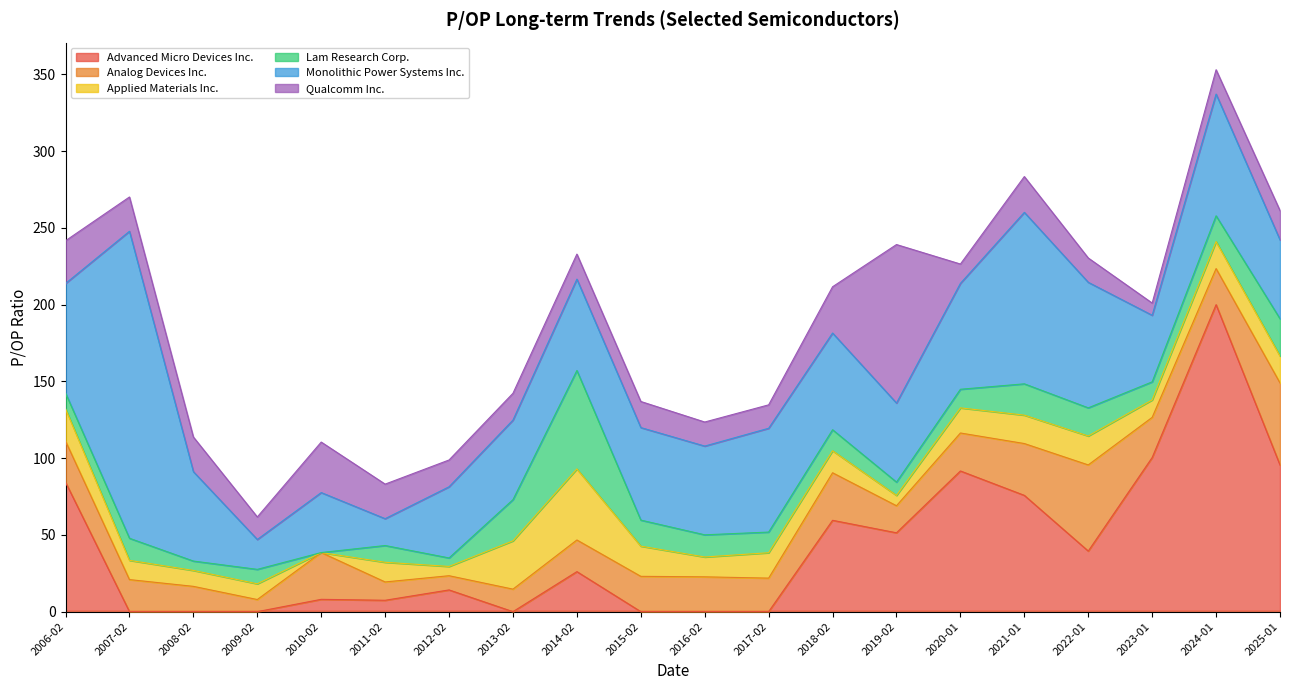

List the series in order of their peak value, highest first.

Advanced Micro Devices Inc., Monolithic Power Systems Inc., Qualcomm Inc., Lam Research Corp., Analog Devices Inc., Applied Materials Inc.